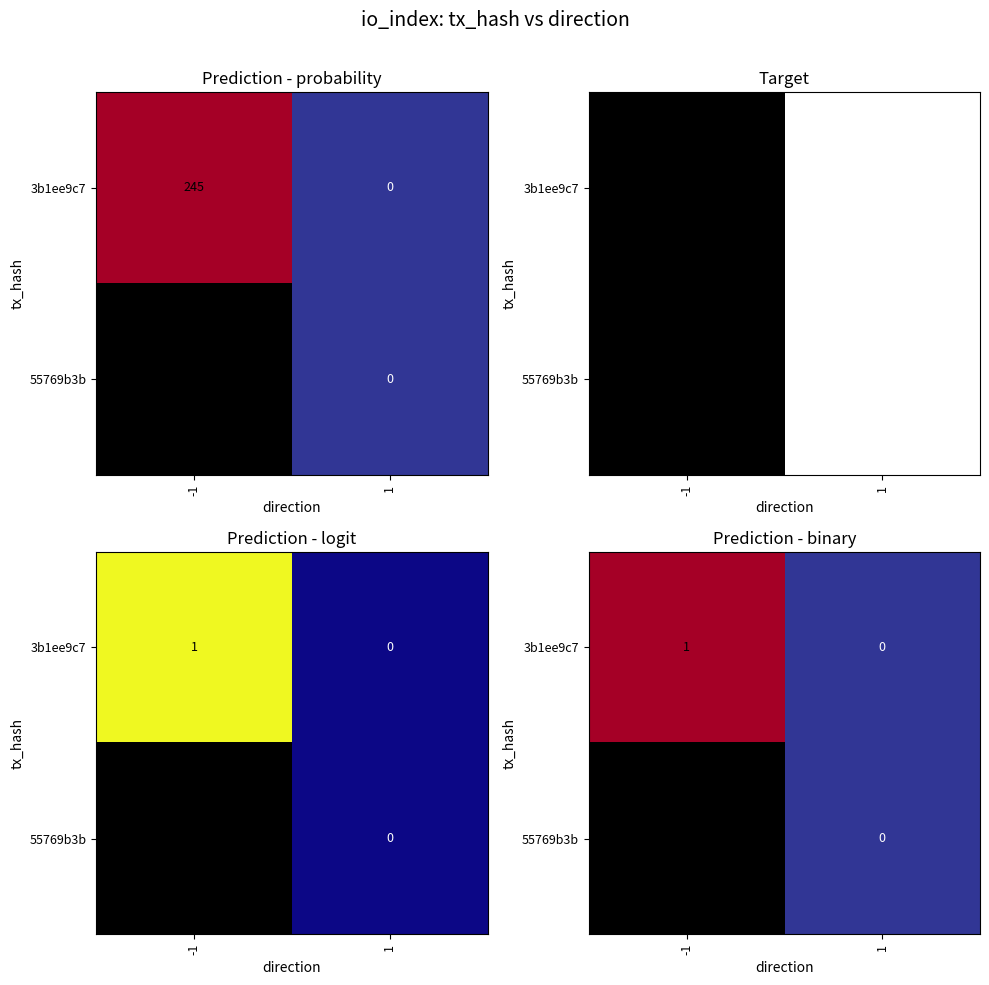

Count the number of categories in the chart.

2